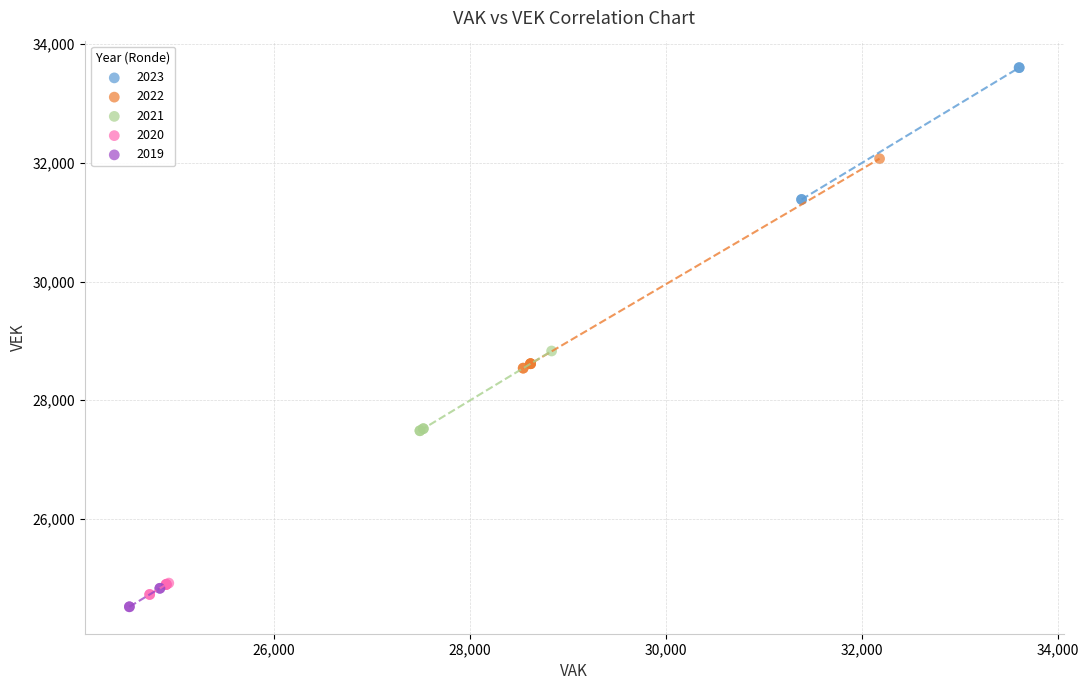

Which series reaches the maximum Y coordinate?

2023